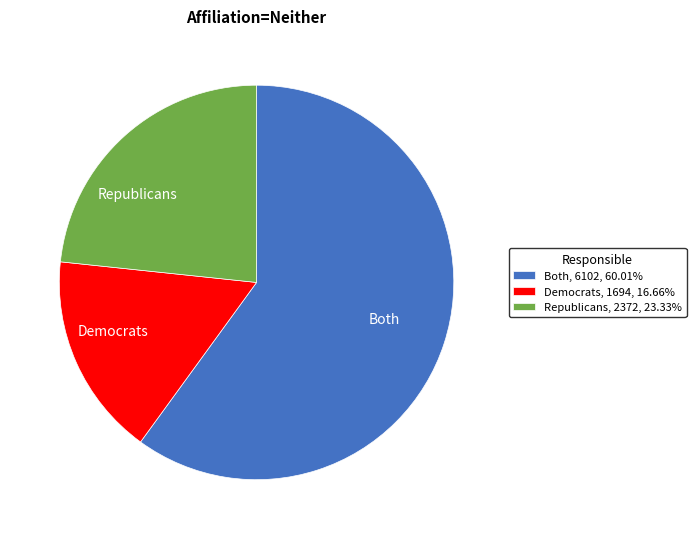

Does any single category account for the majority?

Yes